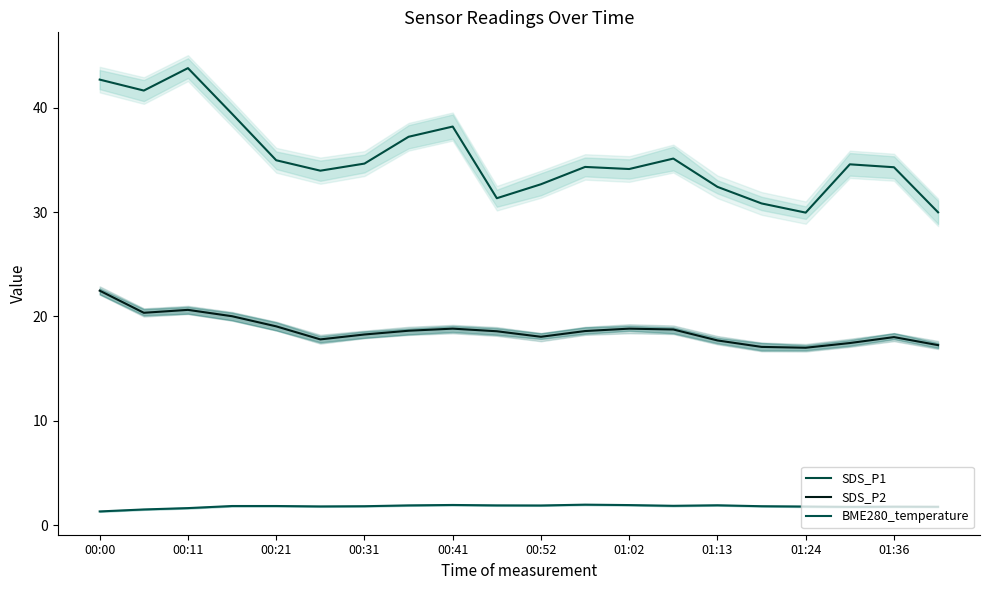

Reading right to left, list all the values displayed in this chart.

SDS_P1: 30.0	34.3	34.6	29.9	30.8	32.4	35.1	34.1	34.3	32.7	31.3	38.2	37.2	34.6	34.0	35.0	39.4	43.8	41.6	42.7
SDS_P2: 17.2	18.0	17.4	17.0	17.1	17.7	18.8	18.8	18.6	18.1	18.6	18.8	18.6	18.3	17.8	19.1	20.0	20.6	20.4	22.5
BME280_temperature: 1.8	1.8	1.8	1.8	1.8	1.9	1.9	1.9	2.0	1.9	1.9	1.9	1.9	1.8	1.8	1.8	1.8	1.6	1.5	1.3